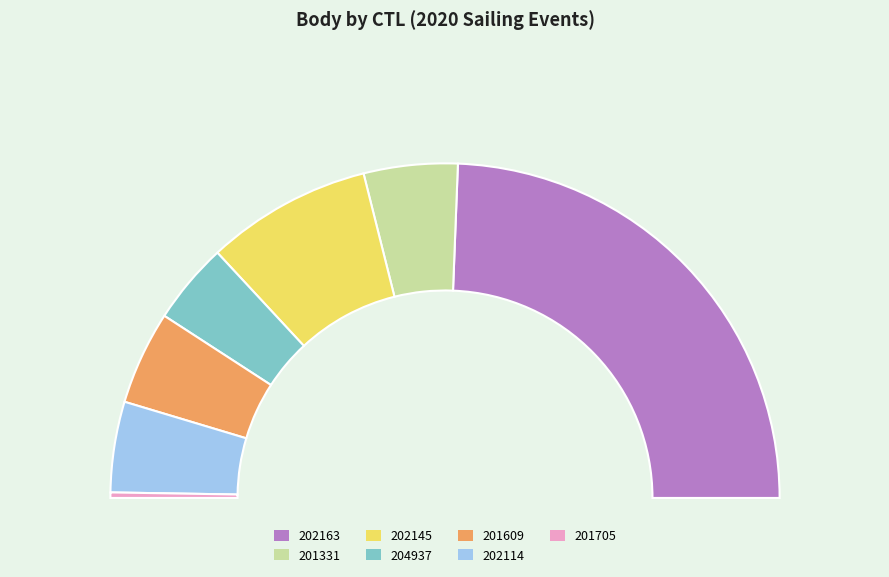

Does 204937 represent more than half of the total?

No